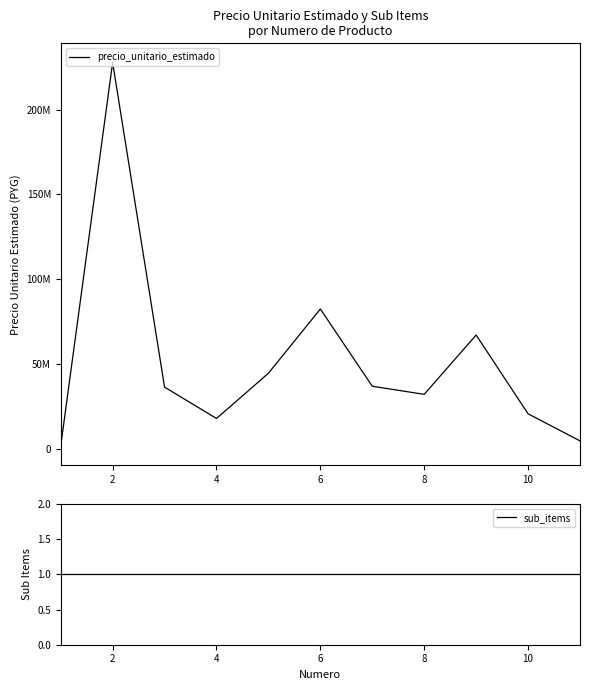

True or false: precio_unitario_estimado and sub_items cross at least once.

False